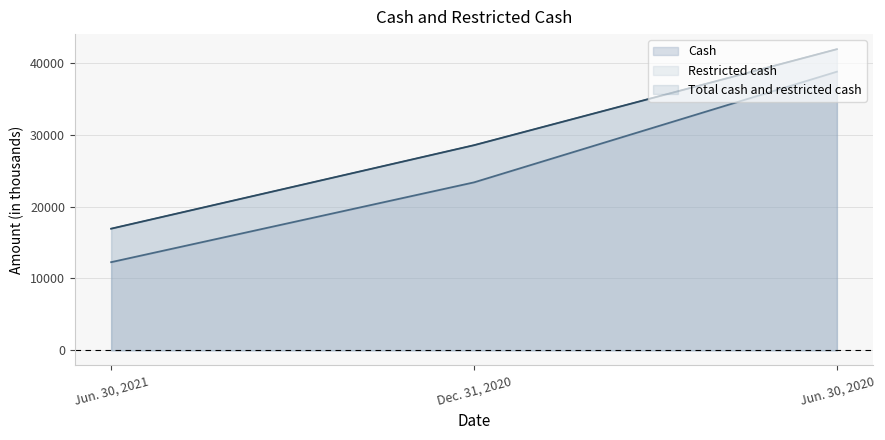

What is the difference between the Cash values at Jun. 30, 2020 and Dec. 31, 2020?

15390